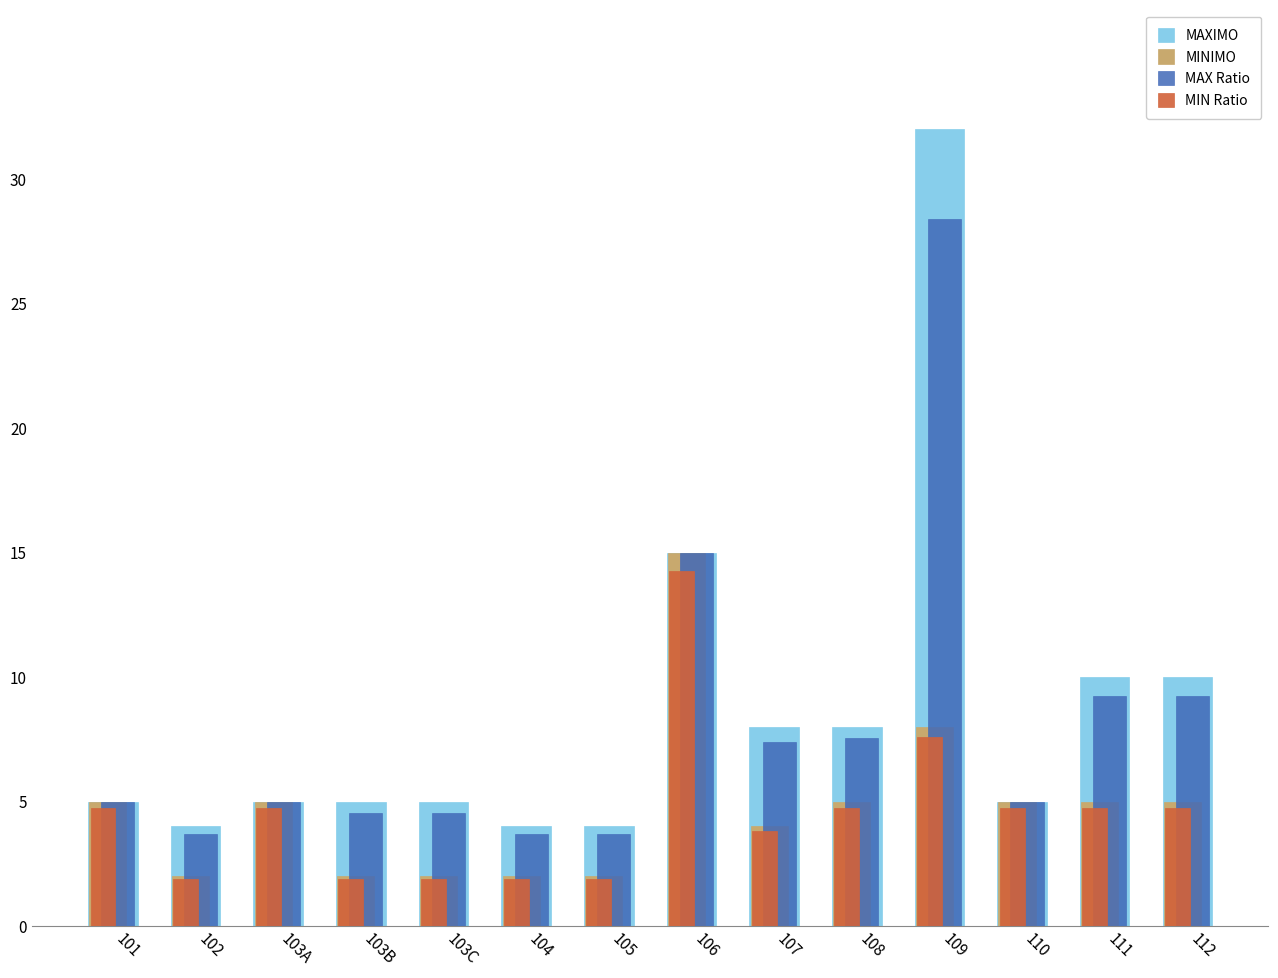

What is the difference between the maximum and minimum values in the MAXIMO series?

28.0